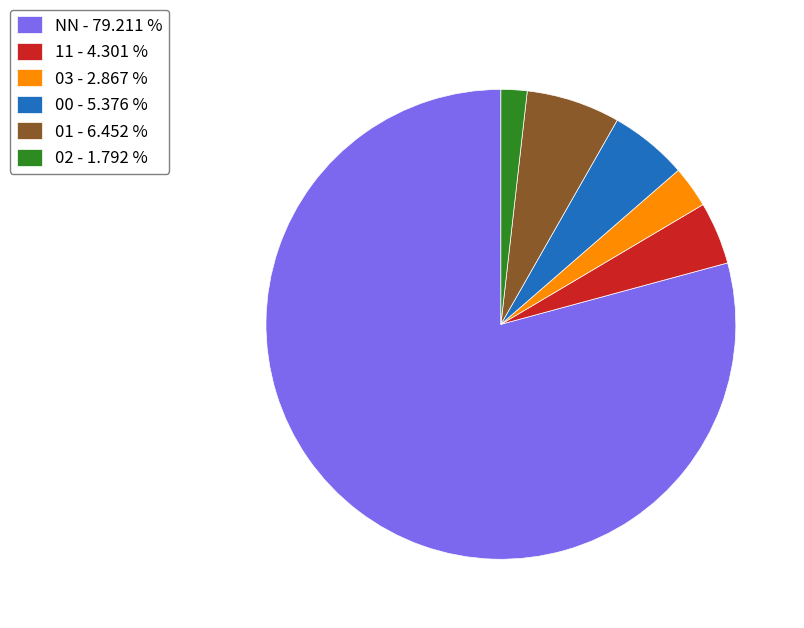

Do 11 - 4.301 % and 03 - 2.867 % together represent more than half of the pie?

No